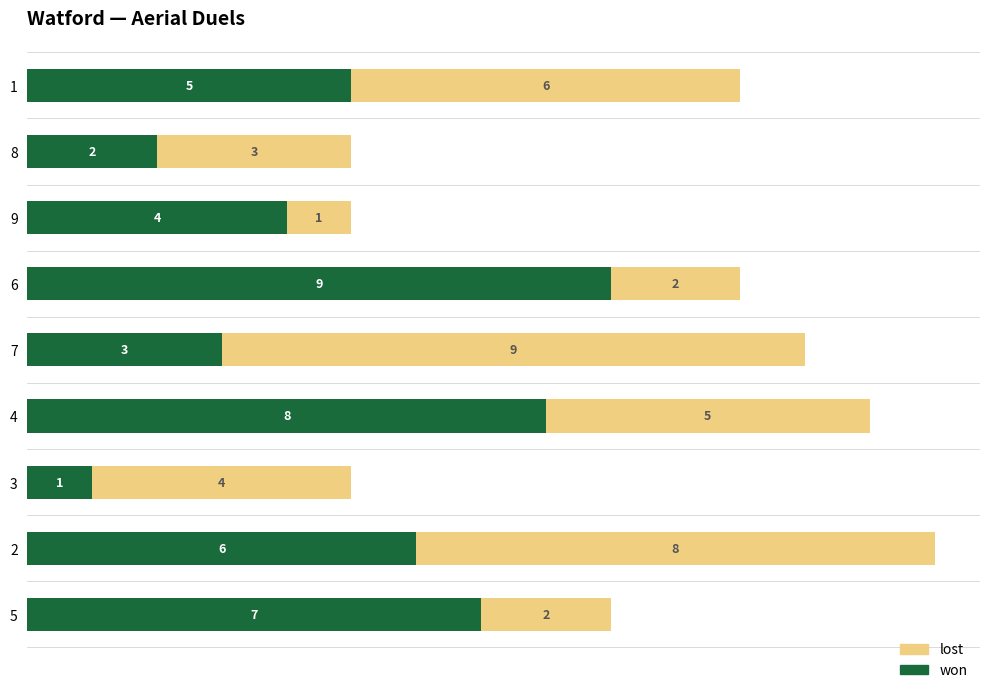

What are all the series names shown in the legend?

lost, won